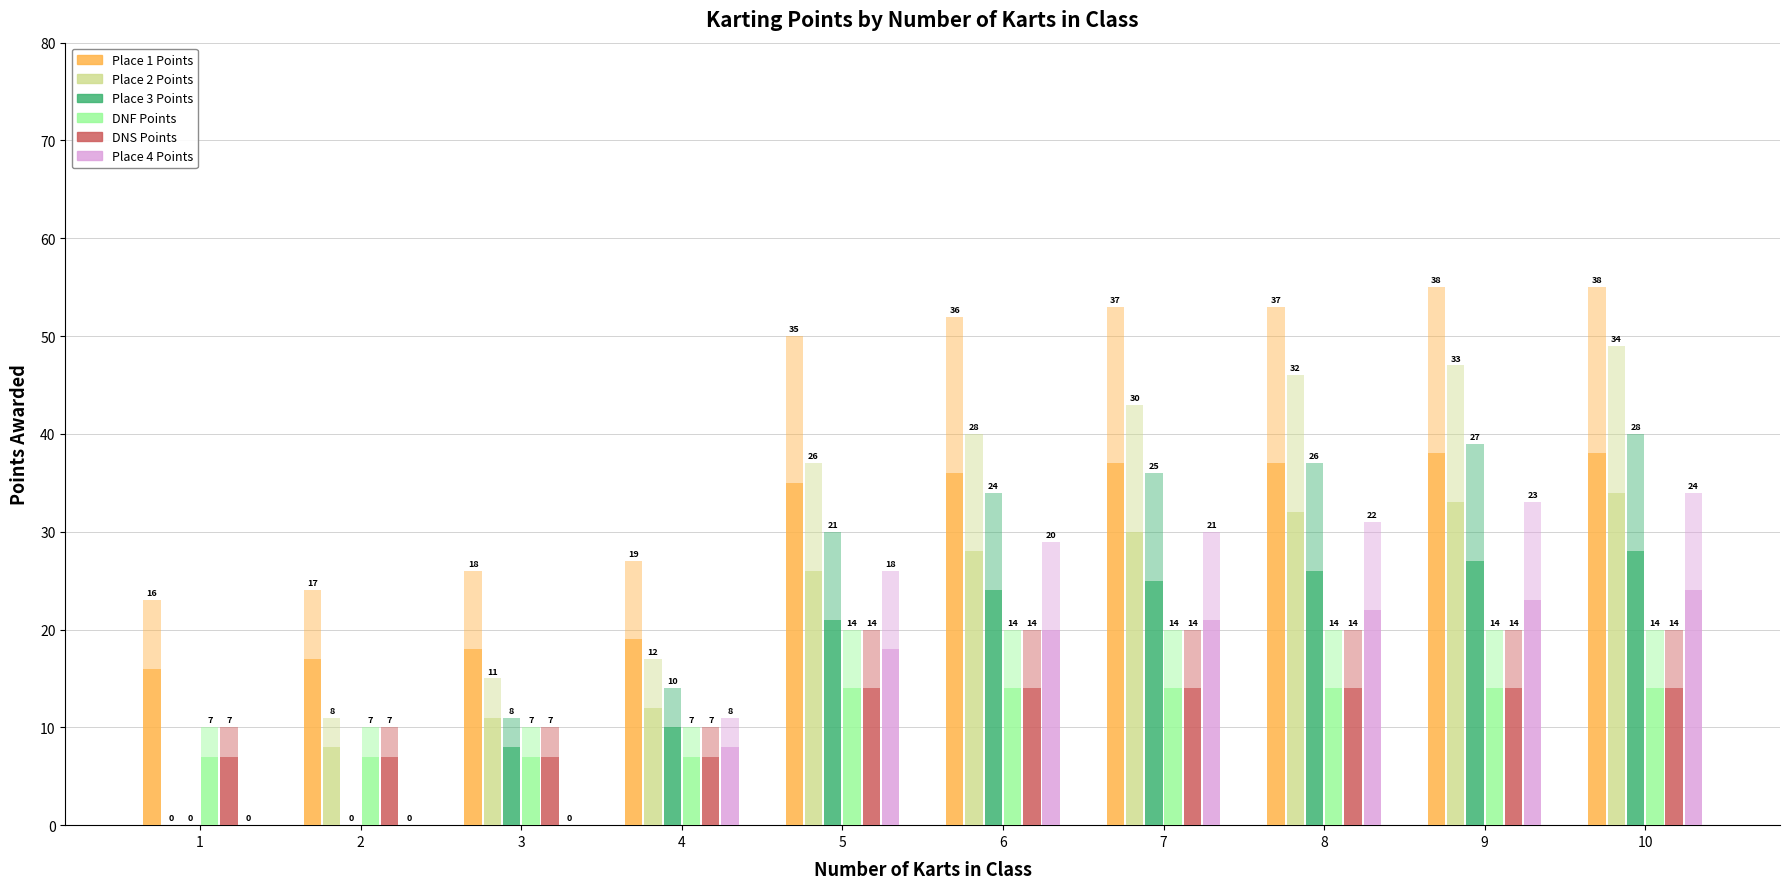

True or false: DNF Points has a value of 6 at 6.

False